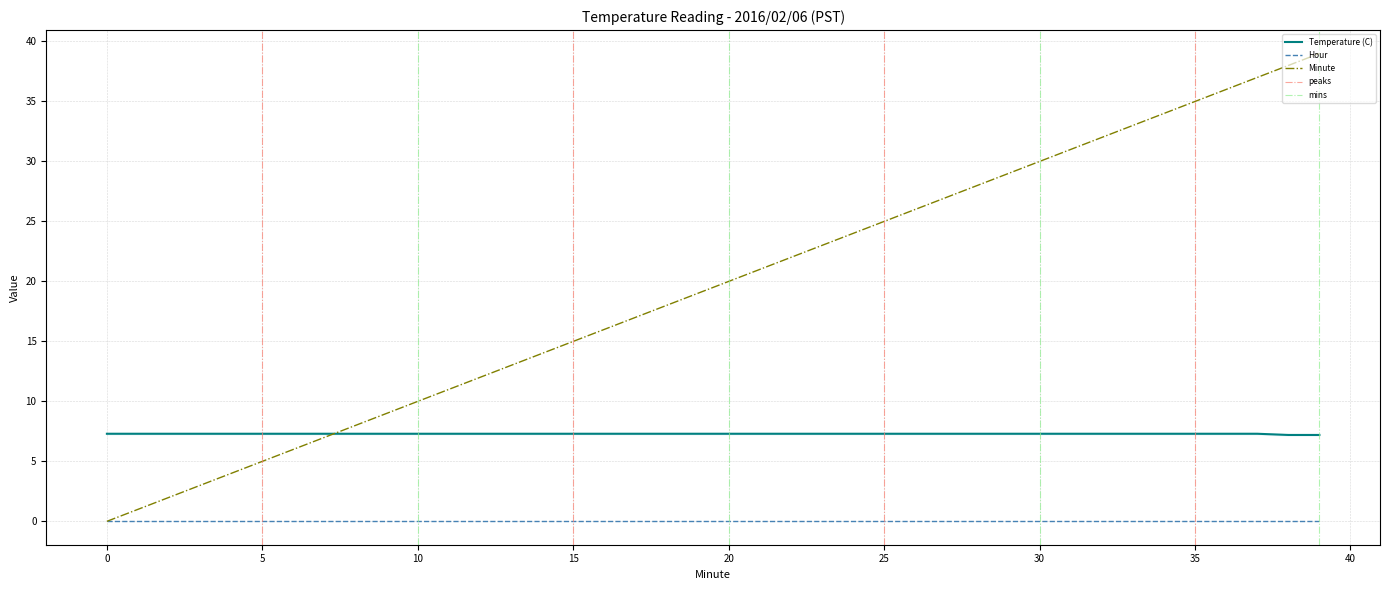

True or false: Temperature (C) has more than 0 points higher than both neighbors.

False